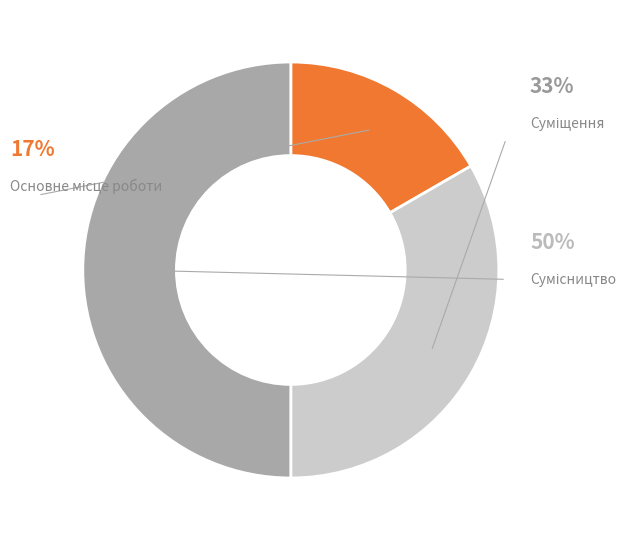

Is there any slice that represents more than half of the pie?

No